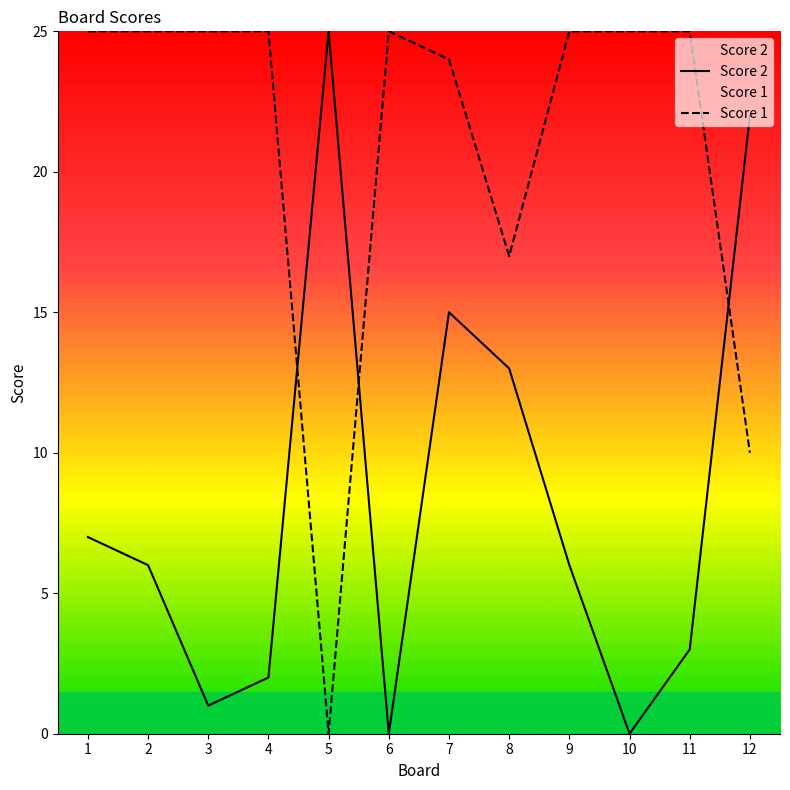

How many times do Score 1 and Score 2 cross each other?

3